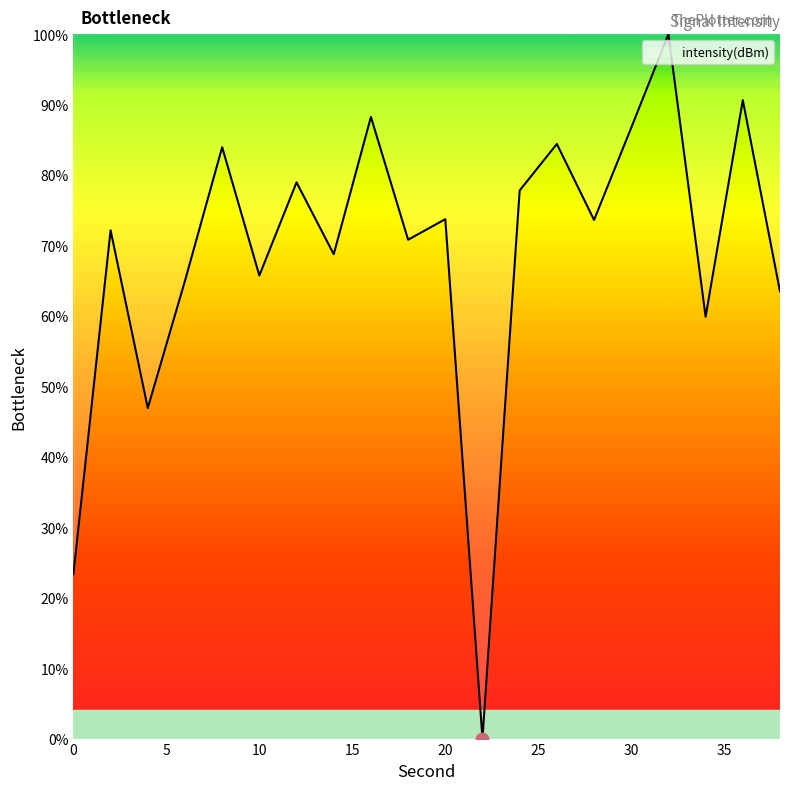

Does the chart have visible grid lines?

No